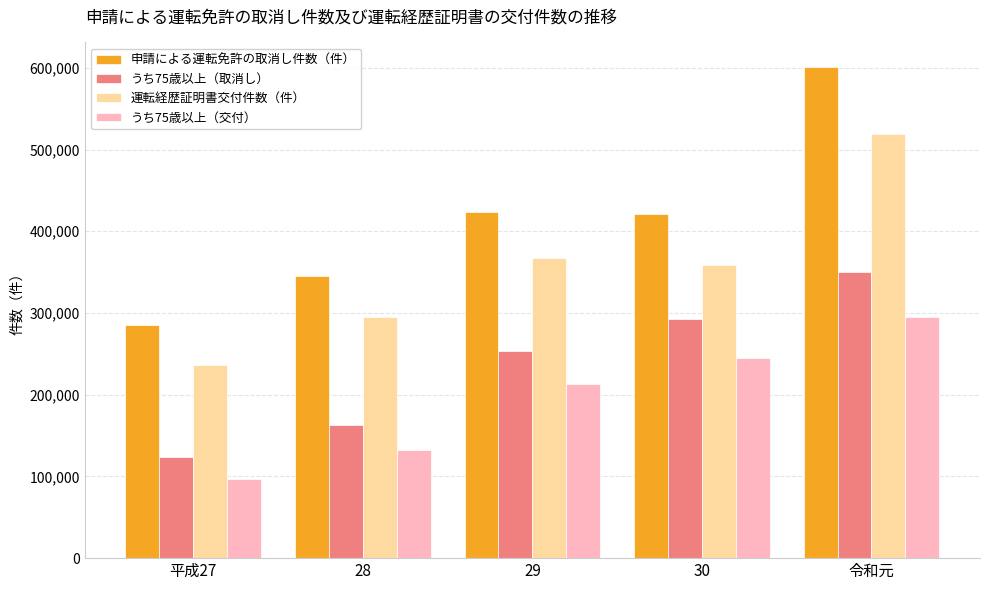

What position from the right is 29?

3